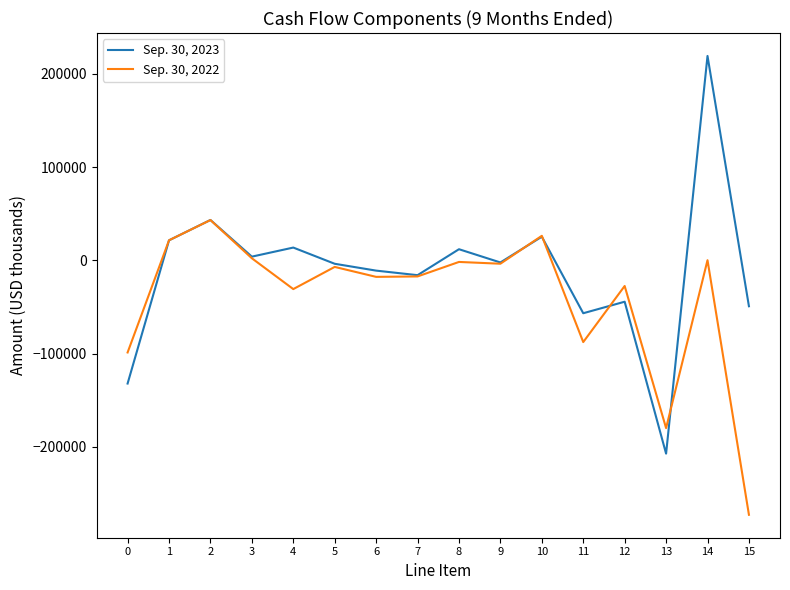

Is it true that Sep. 30, 2023 equals -69049 at 0?

False